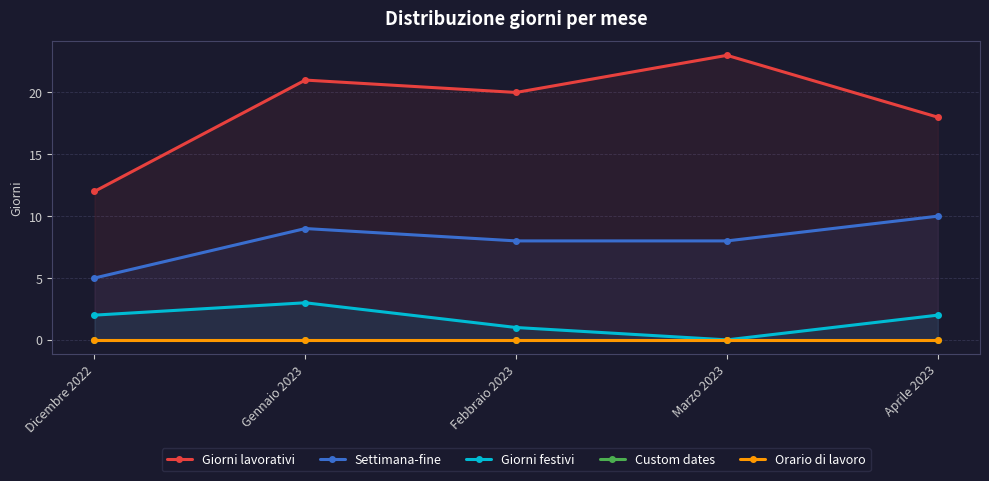

What position from the right is Febbraio 2023?

3